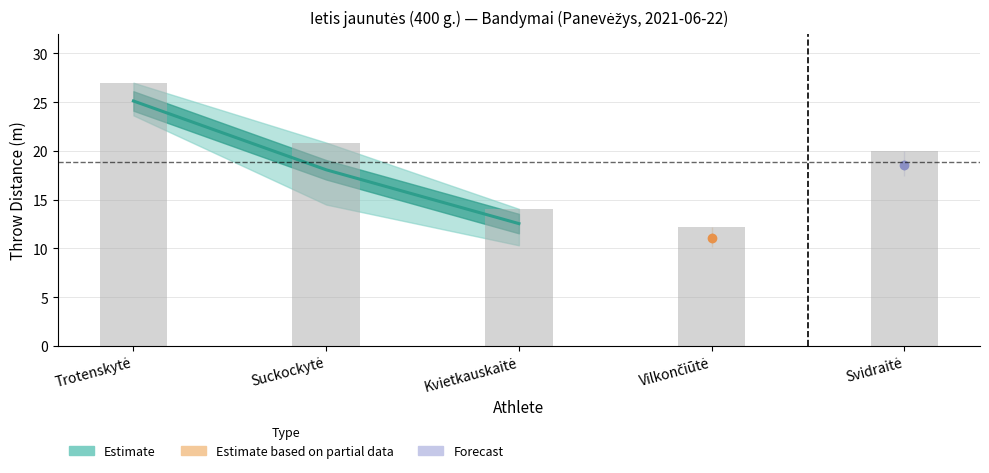

At which label does the data first exceed 18?

Trotenskytė